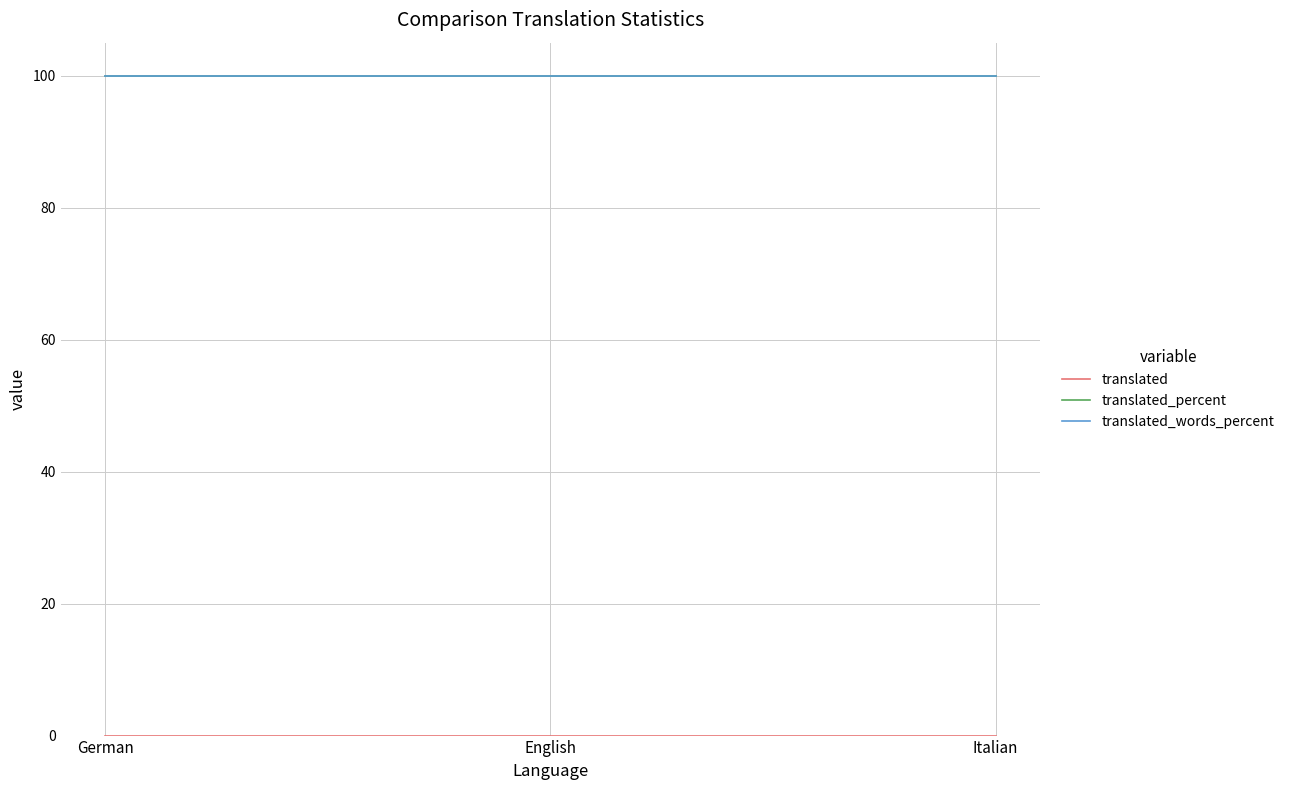

What is the total value across all series at German?

200